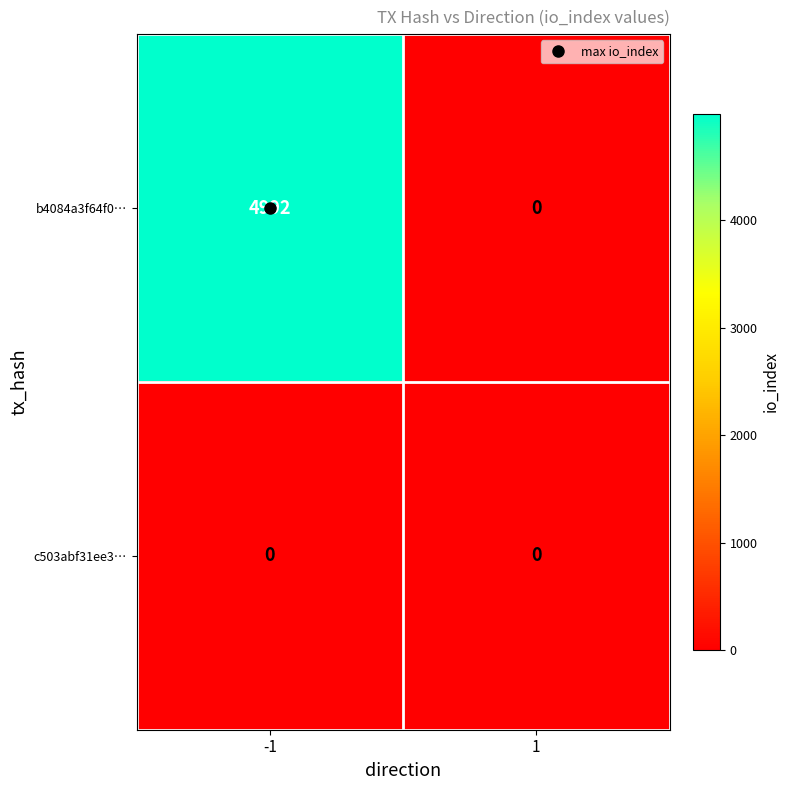

Between -1 and 1, which series saw the biggest shift?

b4084a3f64f0…